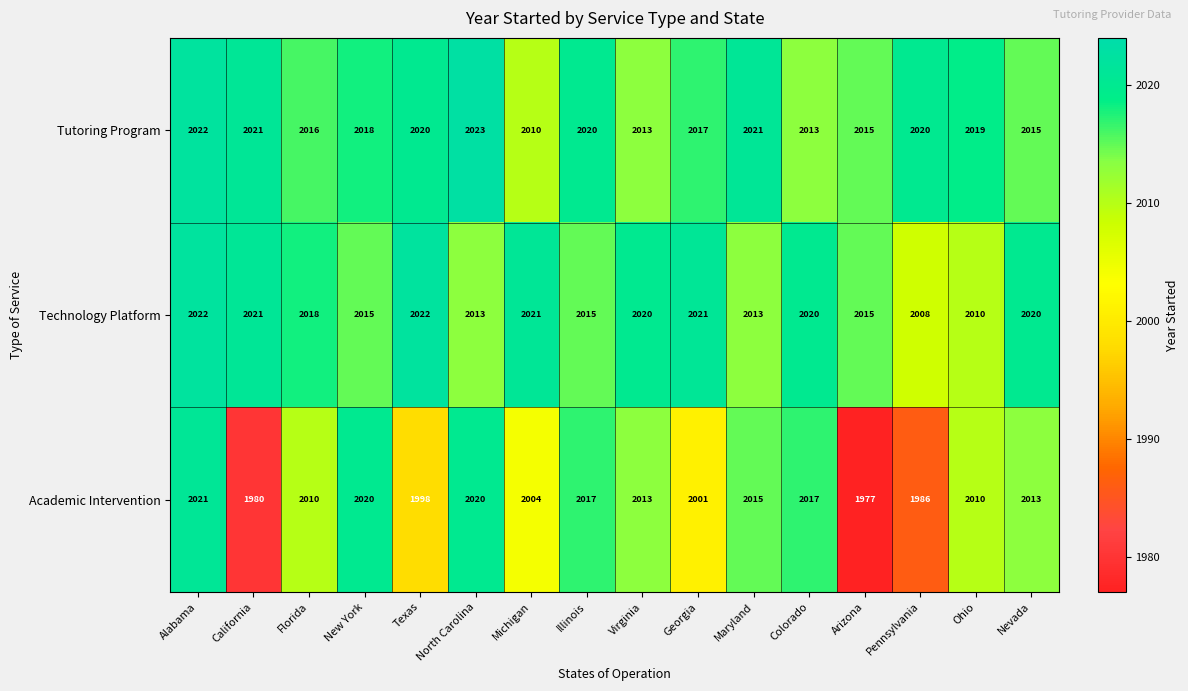

What is the minimum value for Academic Intervention?

1977